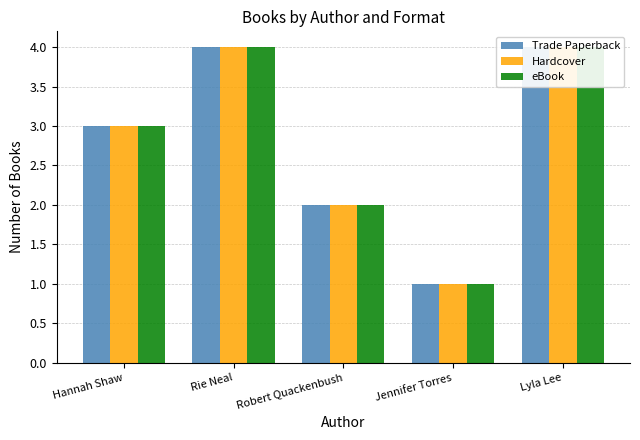

At which label does Hardcover first exceed 3?

Rie Neal